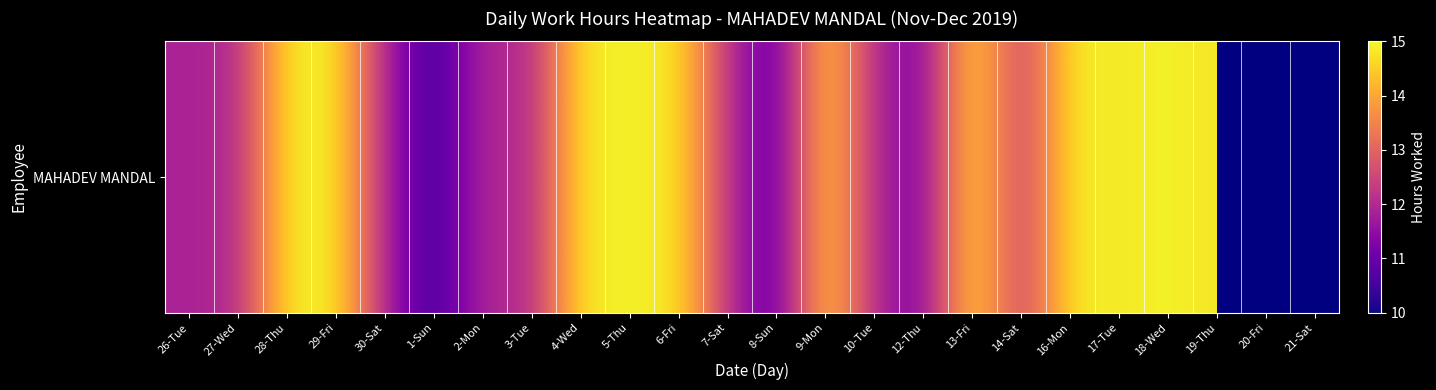

The chart shows a value of 6.3 at 27-Wed. True or false?

False